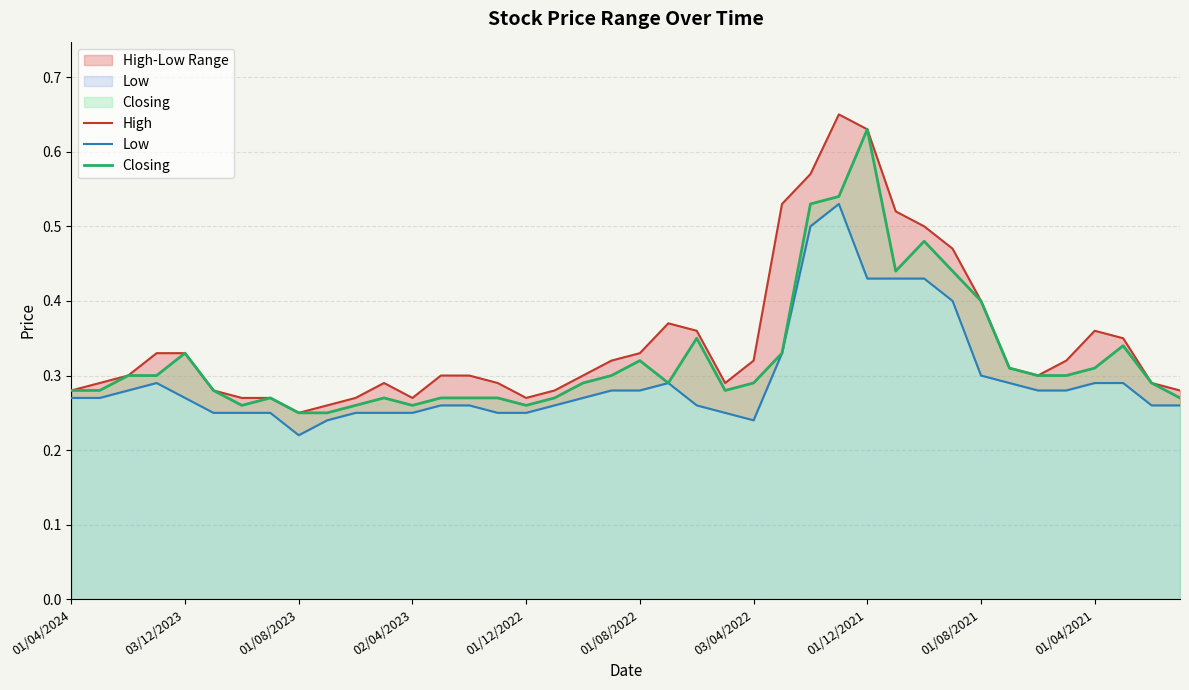

The value of Closing at 01/08/2023 is 0.1. True or false?

False